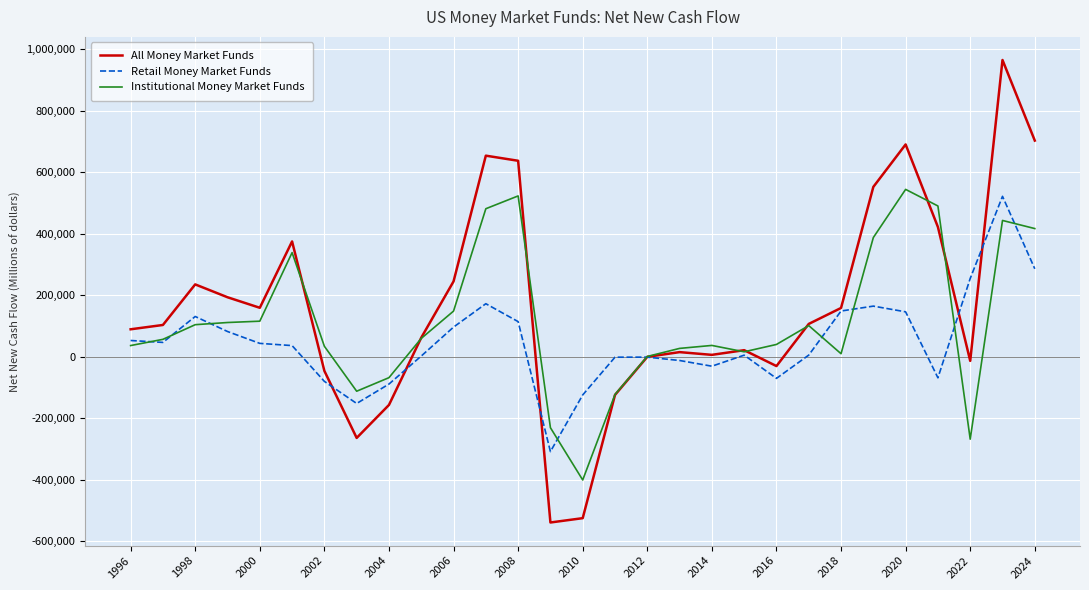

List the series in order of their overall mean, lowest first.

Retail Money Market Funds, Institutional Money Market Funds, All Money Market Funds